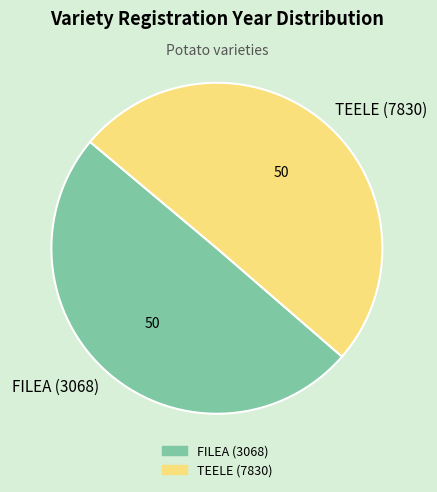

True or false: FILEA (3068) accounts for 57% of the total.

False